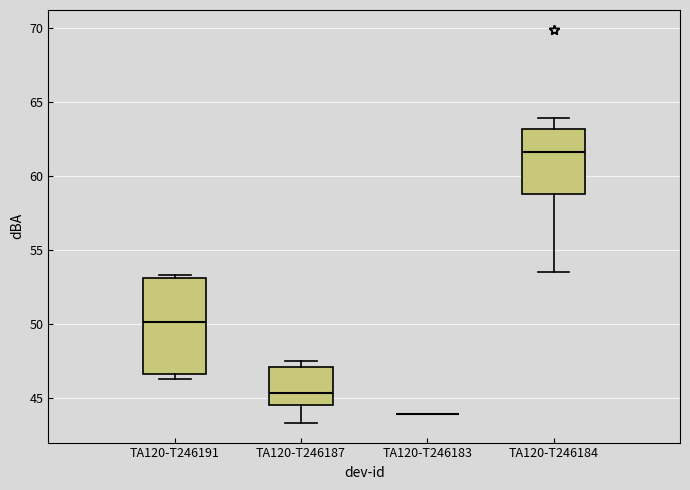

Reading left to right, transcribe this box plot: for each box, give where its median line is, the range the box spans, and where its two whiskers end, as read against the y-axis. The values are not printed on the chart, so give them approximately, as read against the axis.

TA120-T246191: median 50.0, box 46.5 to 53.0, whiskers 46.5 (just below the box's lower edge) to 53.5
TA120-T246187: median 45.5, box 44.5 to 47.0, whiskers 43.5 to 47.5
TA120-T246183: box collapsed to a line at 44.0, whiskers 44.0 to 44.0
TA120-T246184: median 61.5, box 59.0 to 63.0, whiskers 53.5 to 64.0